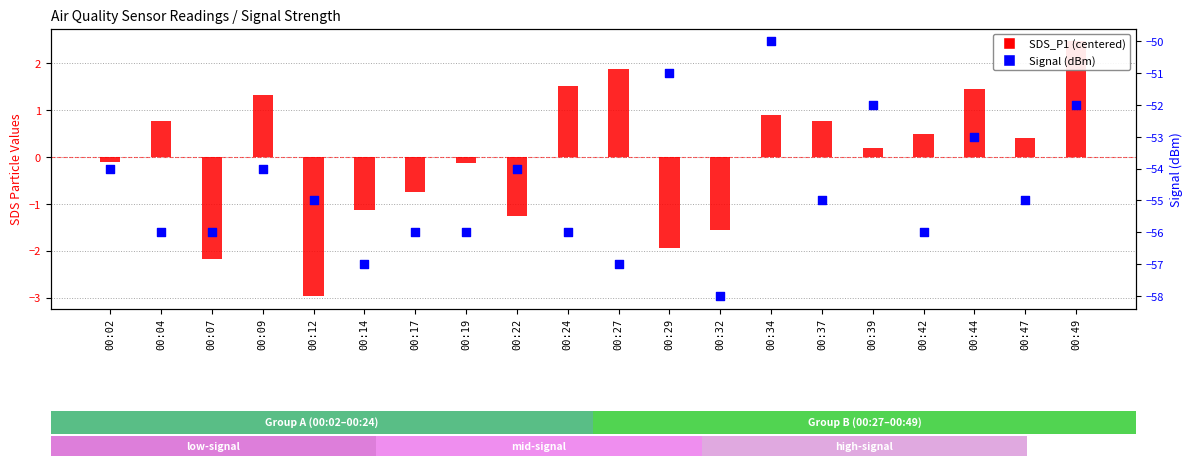

What are all the series names shown in the legend?

SDS_P1 (centered), Signal (dBm)